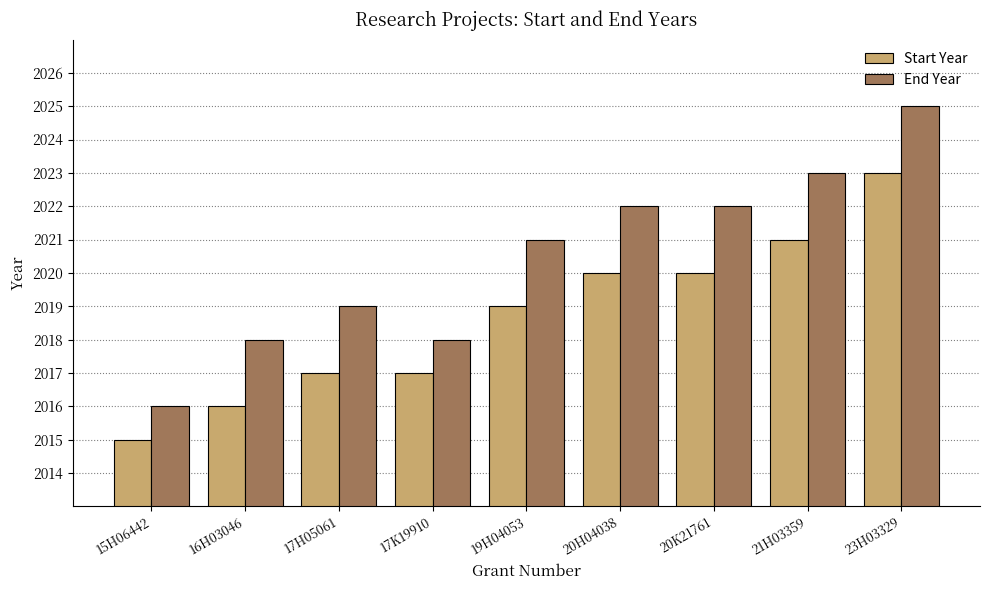

Reading left to right, transcribe all the data shown in this chart.

Start Year: 2015	2016	2017	2017	2019	2020	2020	2021	2023
End Year: 2016	2018	2019	2018	2021	2022	2022	2023	2025